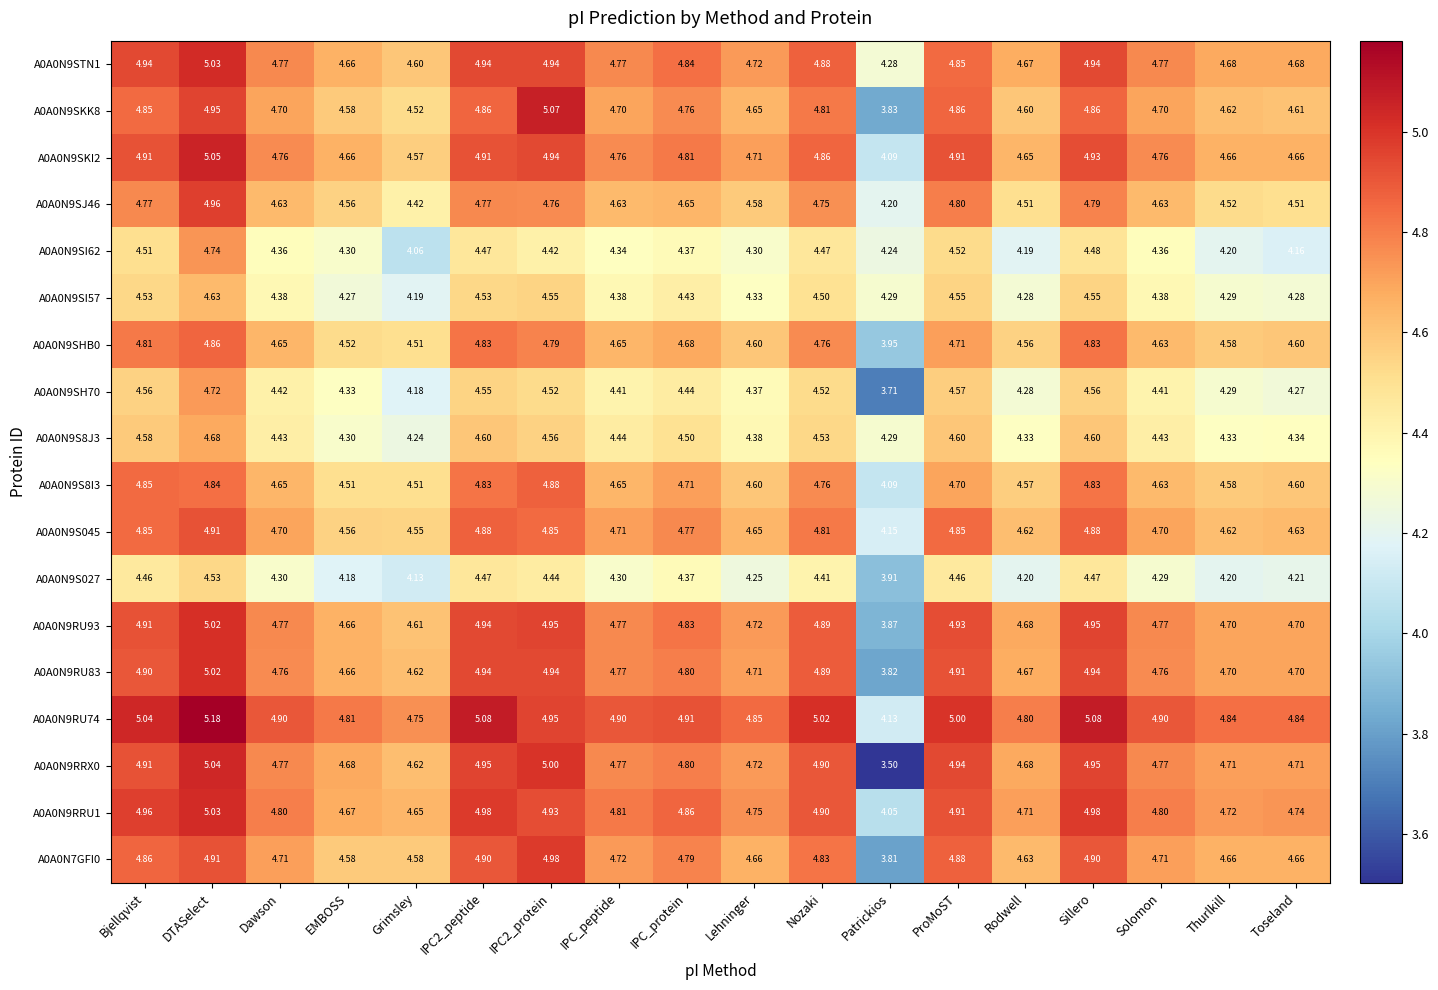

At which category is the sum across all series the highest?

DTASelect